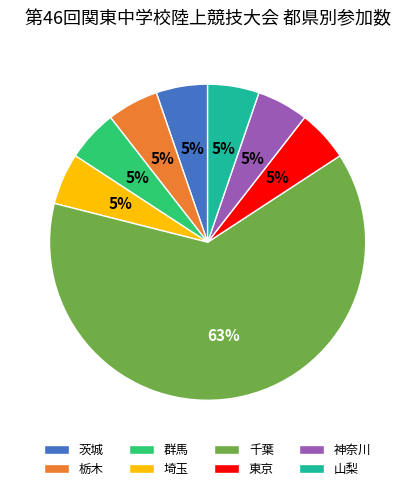

What percentage is the 神奈川 slice, to the nearest percent?

5%